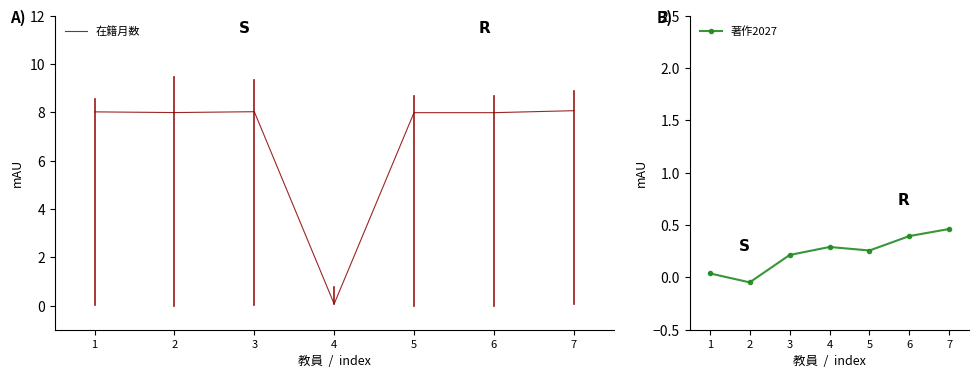

Reading left to right, what are all the values shown in this chart?

在籍月数: 8.0	8.0	8.0	0.1	8.0	8.0	8.1
著作2027: 0.0	-0.0	0.2	0.3	0.3	0.4	0.5